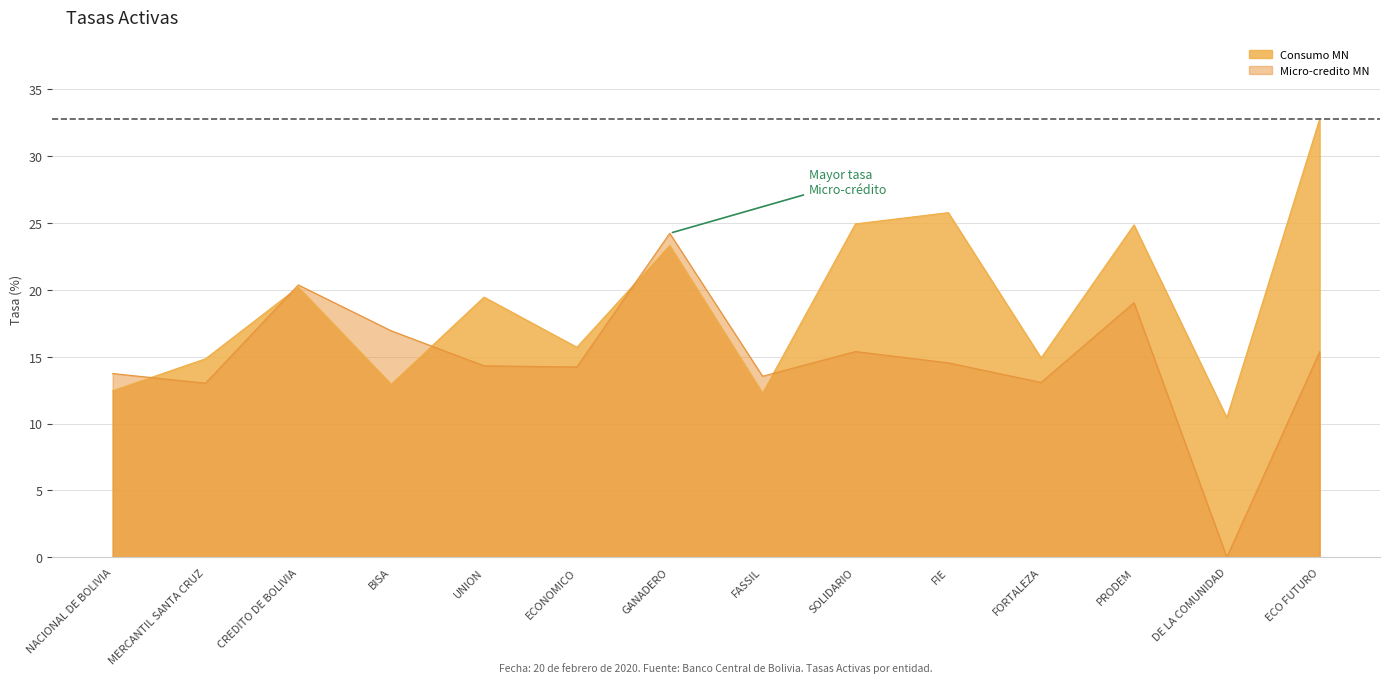

What is the spread (max minus min) of values at DE LA COMUNIDAD?

10.4